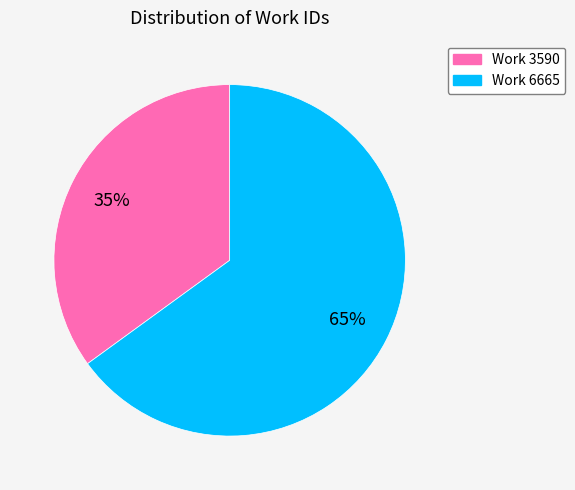

True or false: Work 3590 accounts for 48% of the total.

False